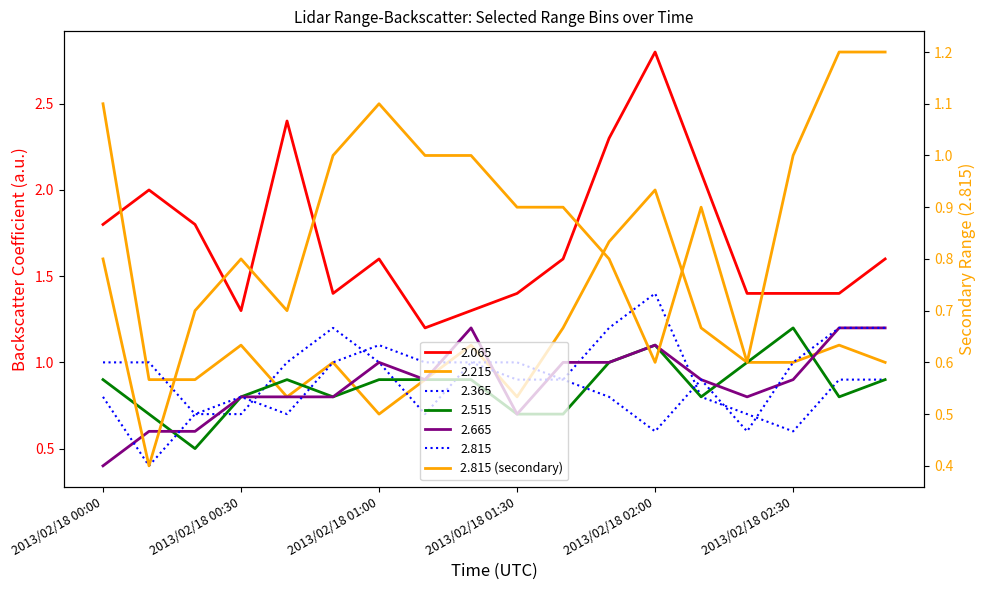

Reading left to right, extract all data points from this chart.

0.8	0.4	0.7	0.8	0.7	1.0	1.1	1.0	1.0	0.9	0.9	0.8	0.6	0.9	0.6	1.0	1.2	1.2